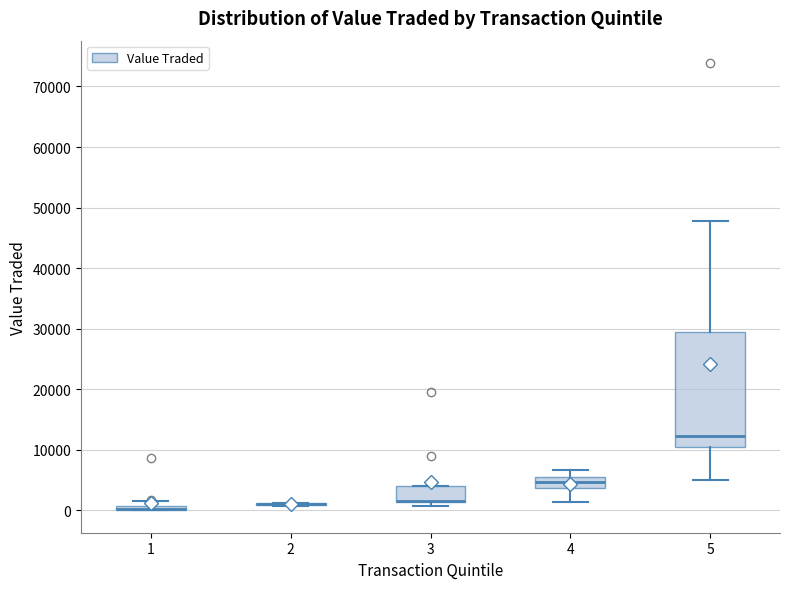

Which box is the tallest, from its lower edge to its upper edge?

5